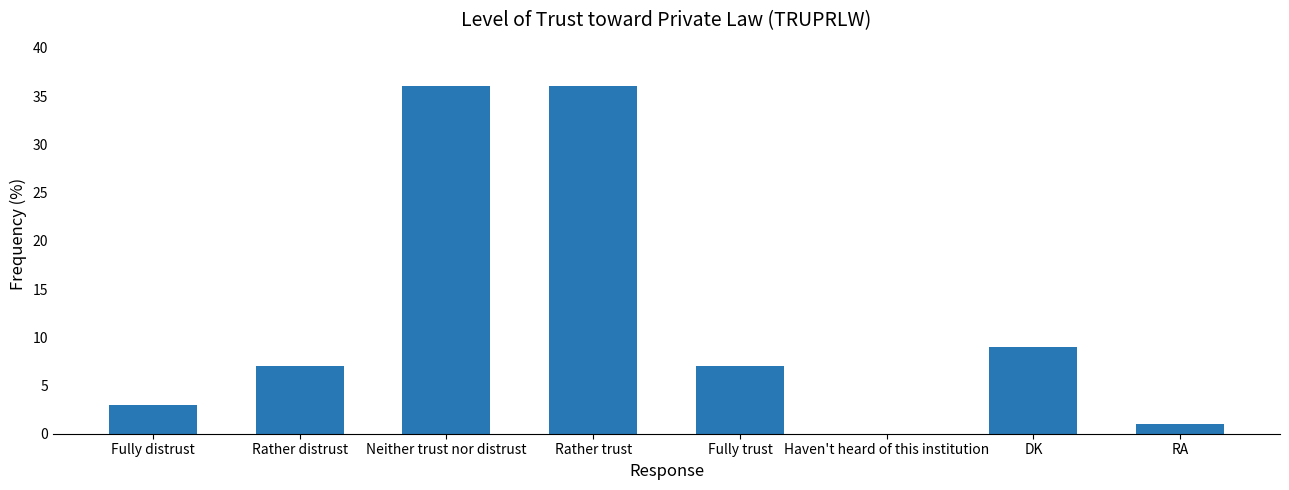

What is the greatest value displayed?

36